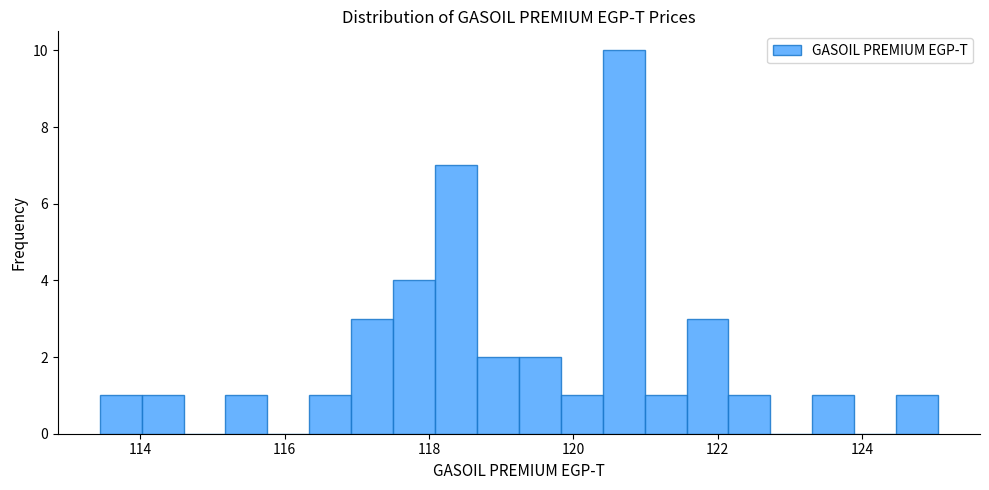

Around what value on the x-axis is the tallest bar? Give the approximate position of its centre, as read against the axis.

120.6